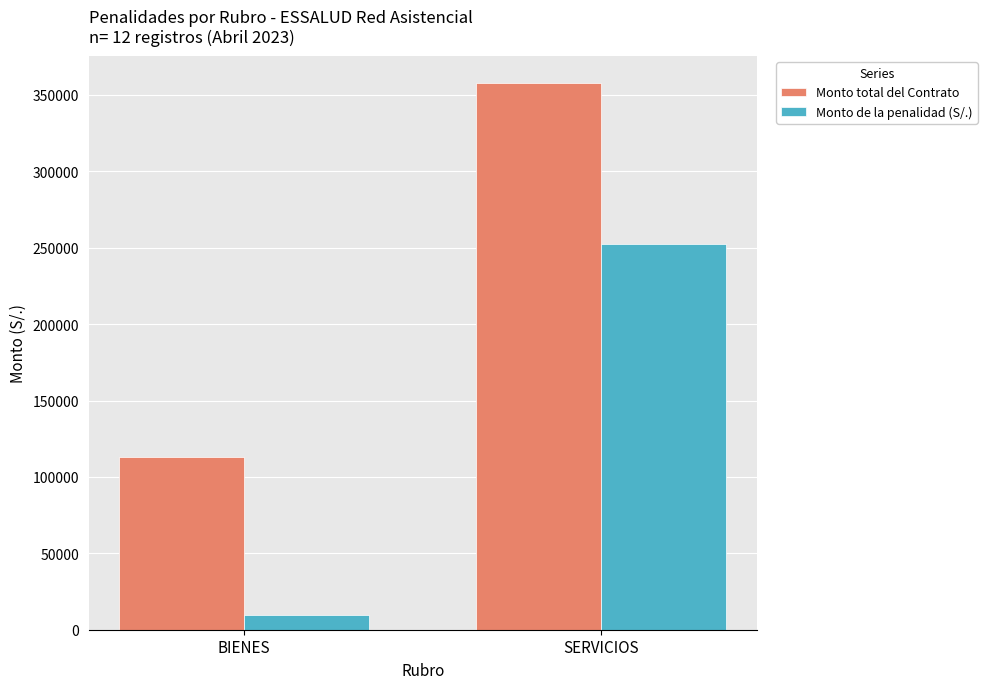

Reading left to right, what are all the values shown in this chart?

Monto total del Contrato: BIENES=112706.6	SERVICIOS=357721.7
Monto de la penalidad (S/.): BIENES=9722.4	SERVICIOS=252684.8